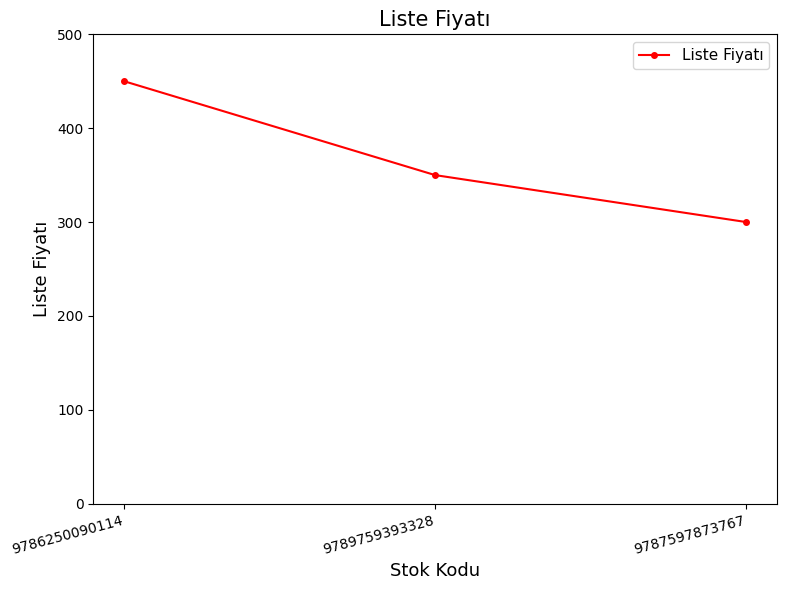

What is the label of the 2nd point from the left?

9789759393328